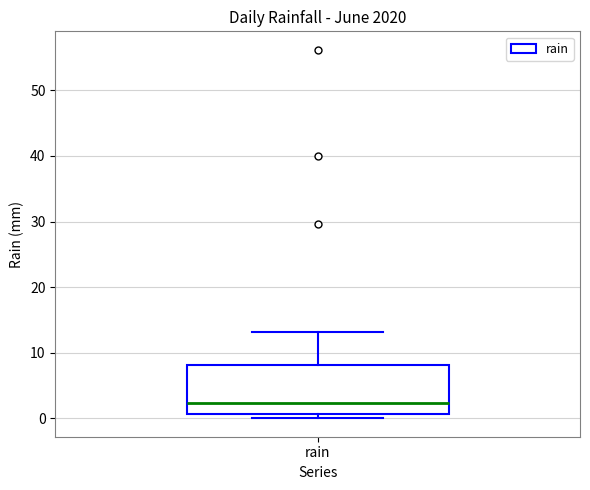

Read this box plot against the y-axis: the position of the median line, the range covered by the box, and the ends of both whiskers. The values are not printed on the chart, so give them approximately, as read against the axis.

median 2, box 1 to 8, whiskers 0 to 13